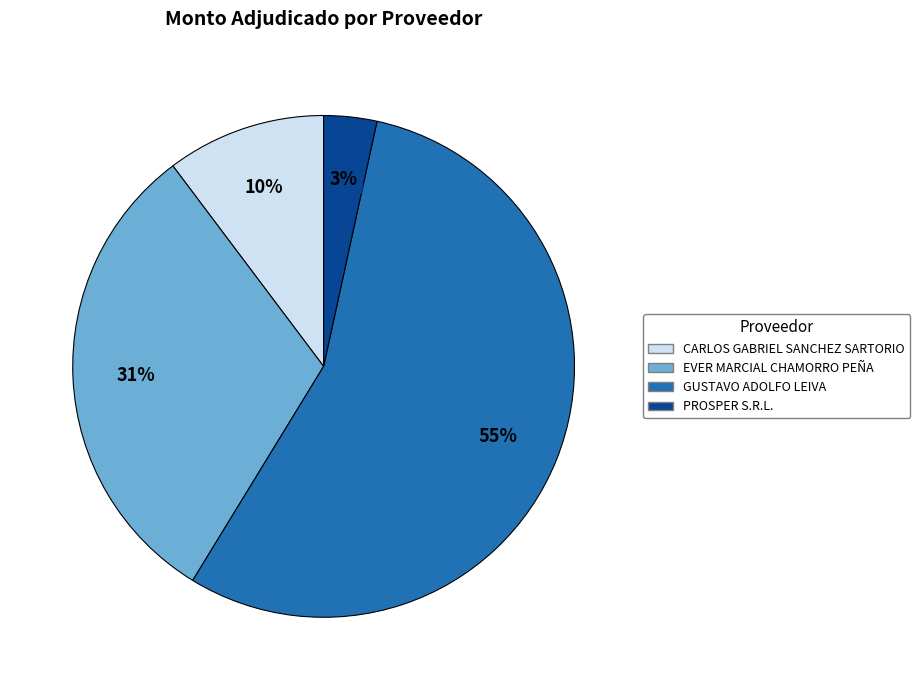

Rank the categories by value from lowest to highest.

PROSPER S.R.L., CARLOS GABRIEL SANCHEZ SARTORIO, EVER MARCIAL CHAMORRO PEÑA, GUSTAVO ADOLFO LEIVA